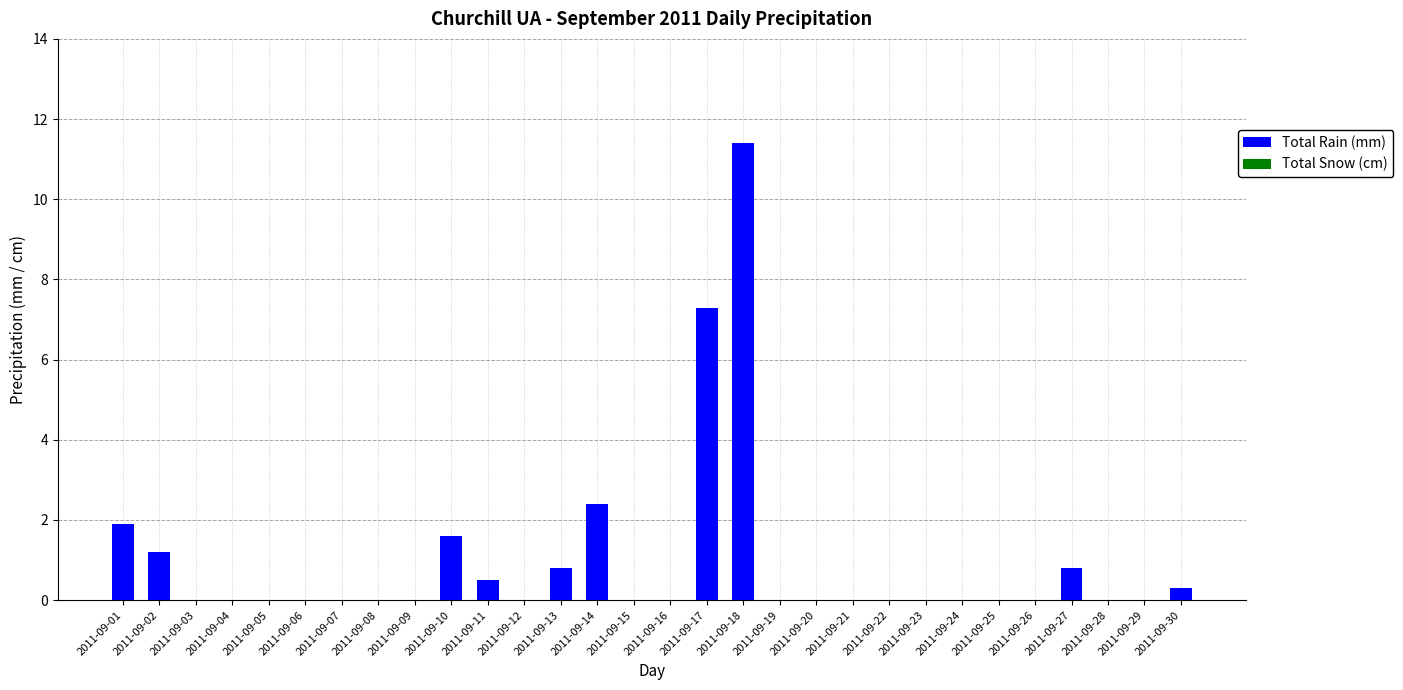

Between 2011-09-14 and 2011-09-18, which is larger?

2011-09-18